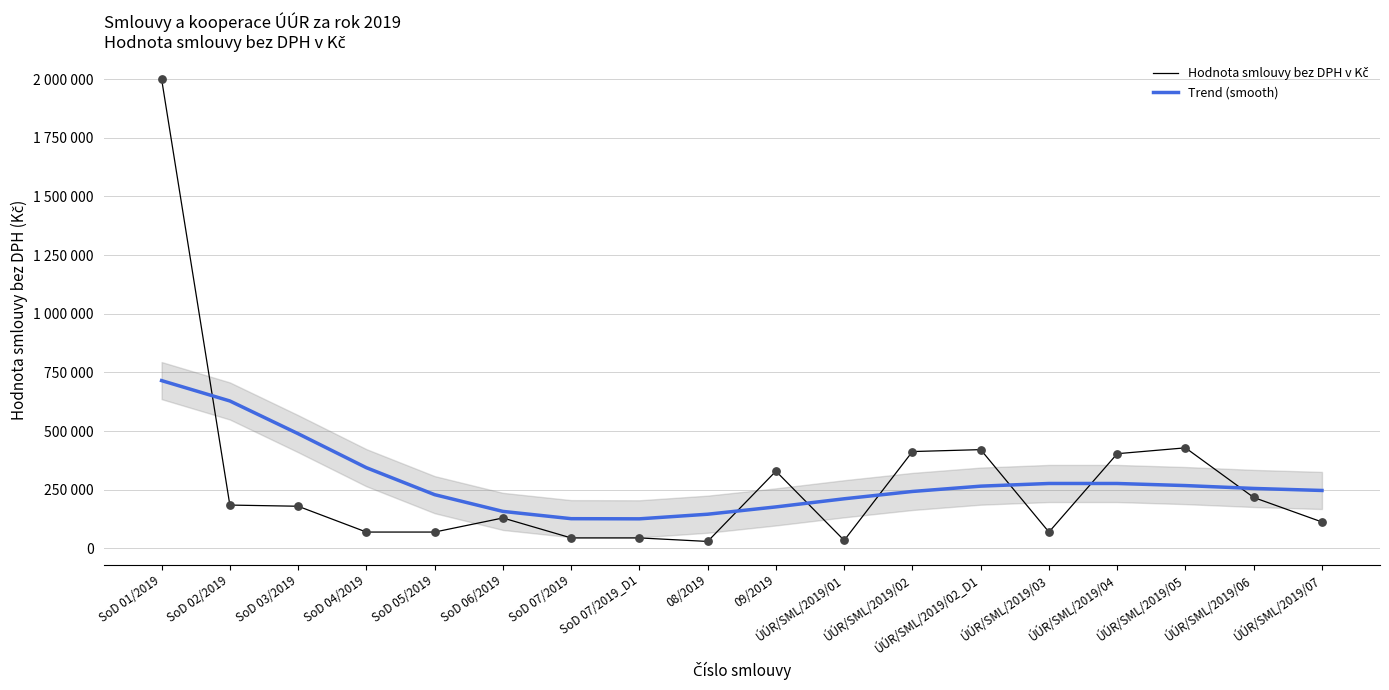

Which series contains the highest Y value?

Hodnota smlouvy bez DPH v Kč